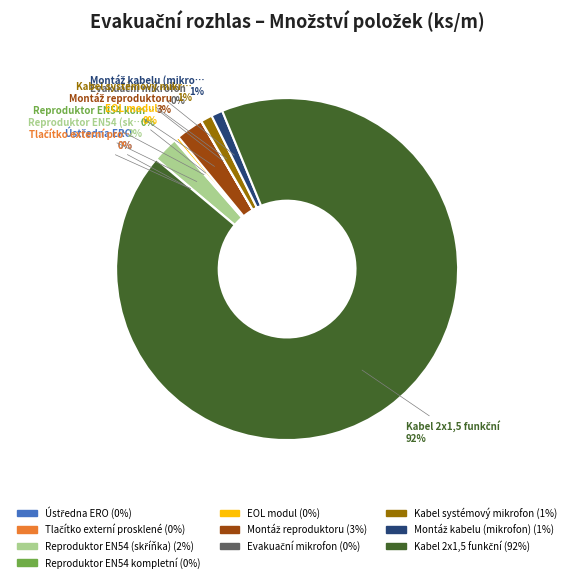

To the nearest percent, what is the average slice percentage?

10%